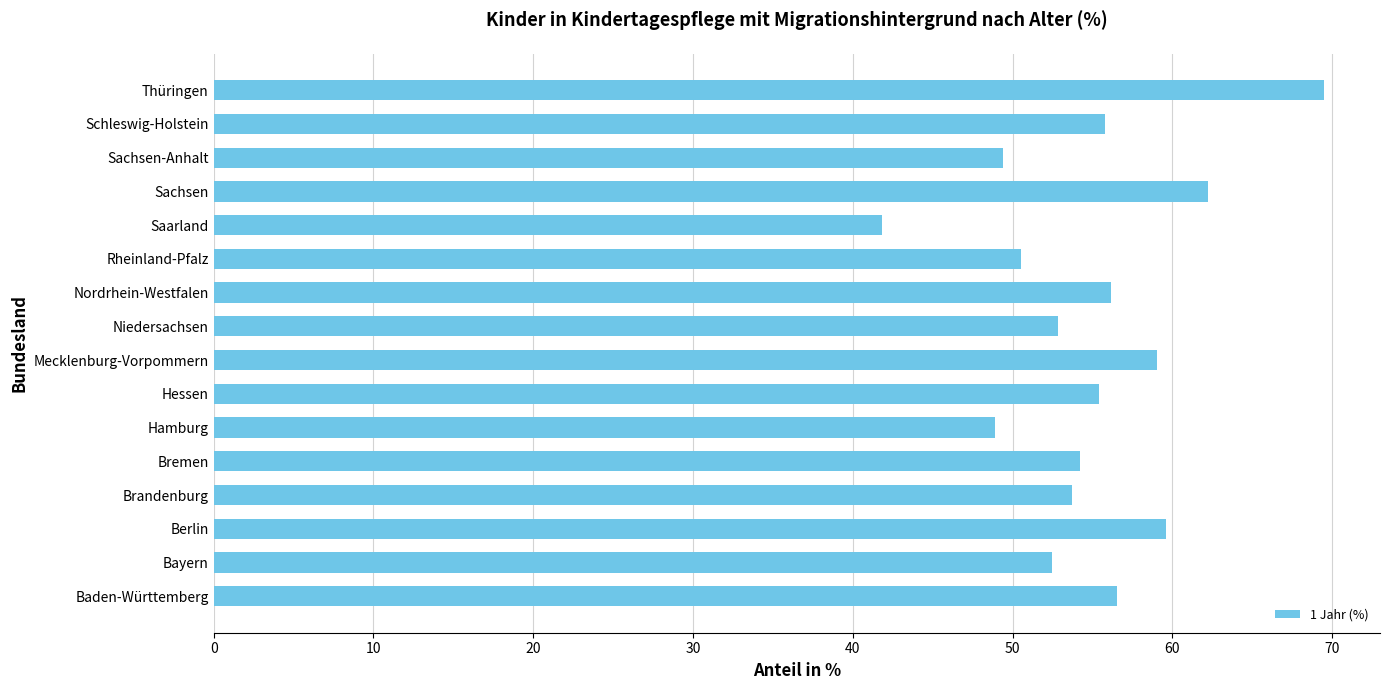

What is the ratio of the value at Sachsen to the value at Niedersachsen?

1.2